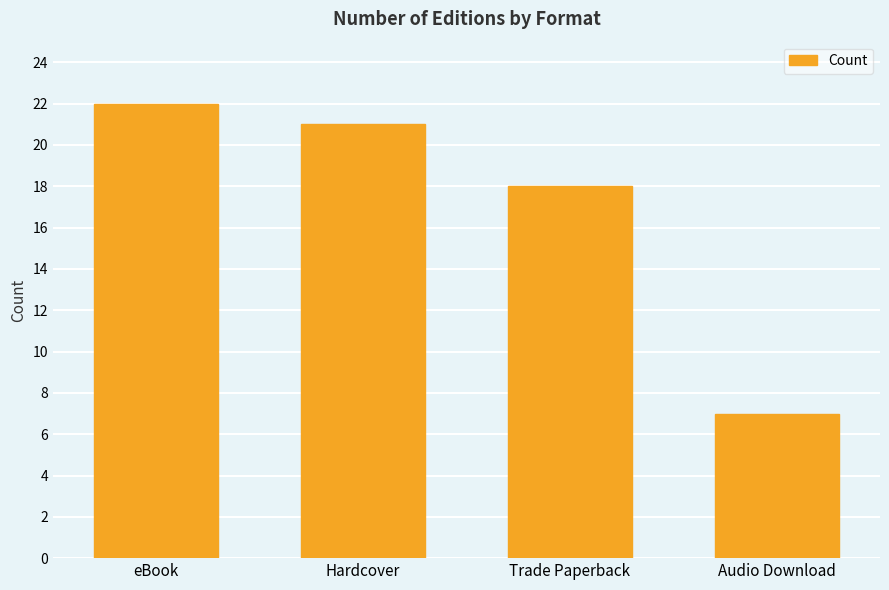

How many bars are there in total?

4